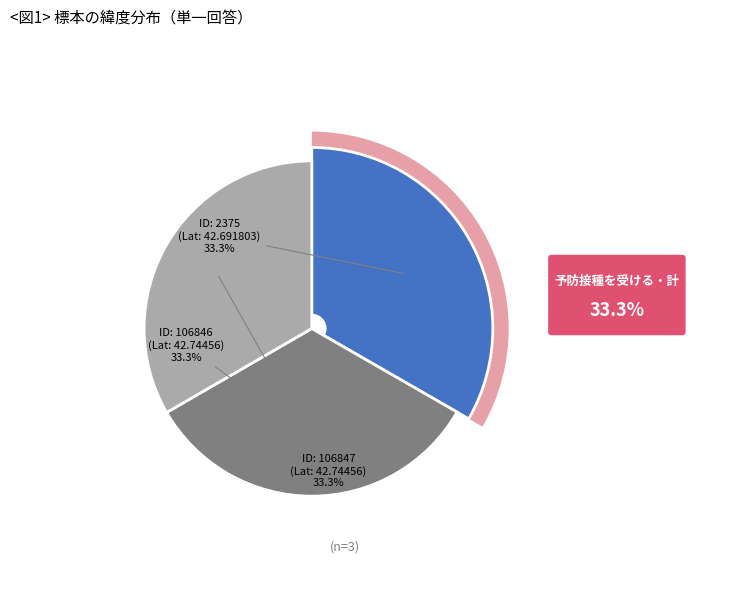

Which slice is the smallest?

2375